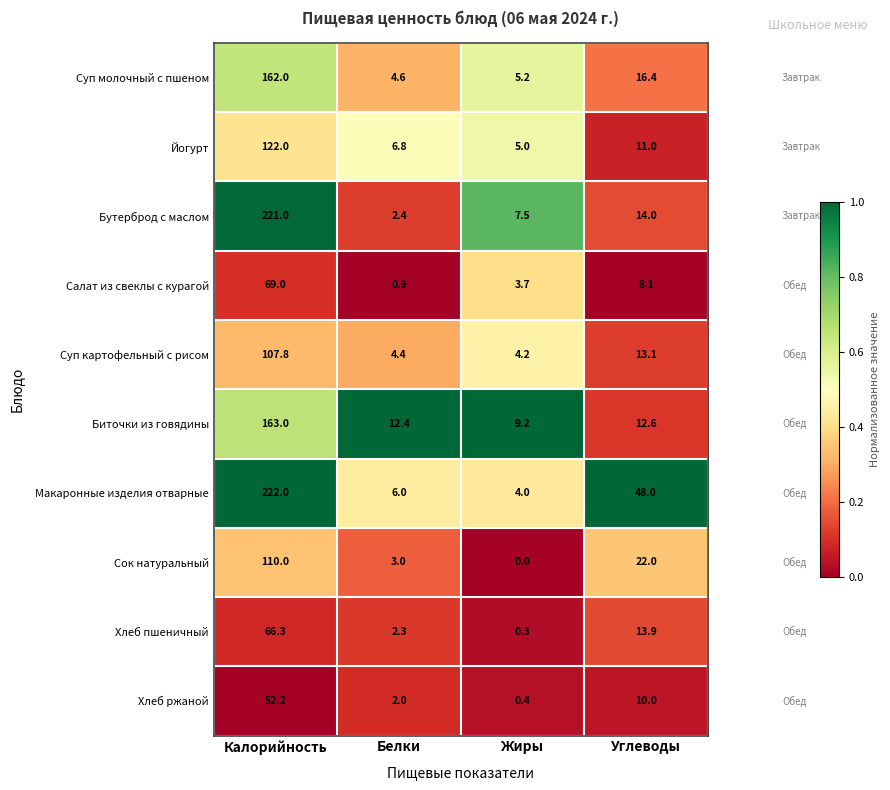

Which series changed the most between Калорийность and Углеводы?

Бутерброд с маслом